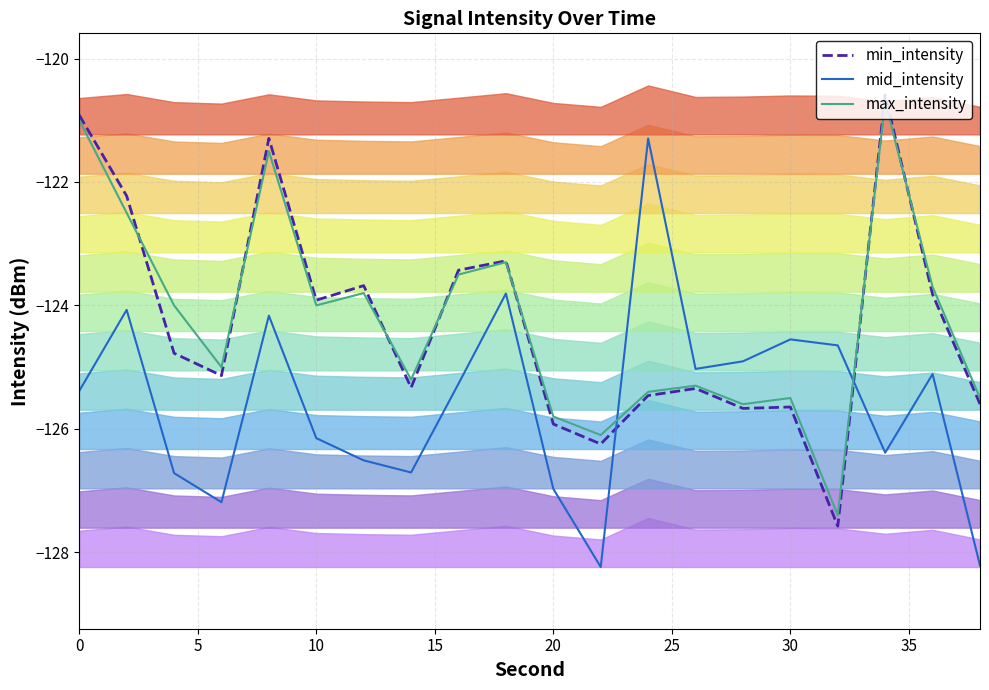

What is the highest value of the mid_intensity series?

-121.3